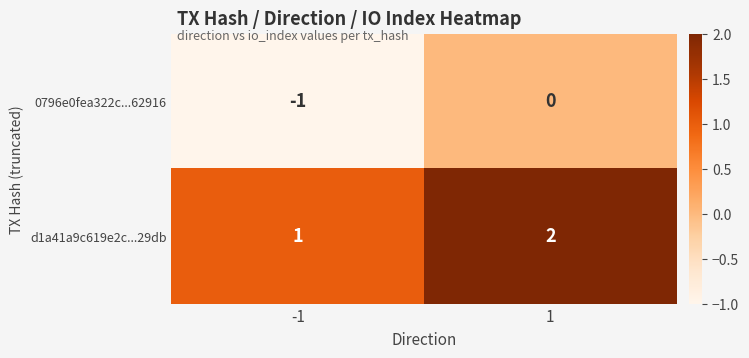

What is the difference between the highest and lowest values at -1?

2